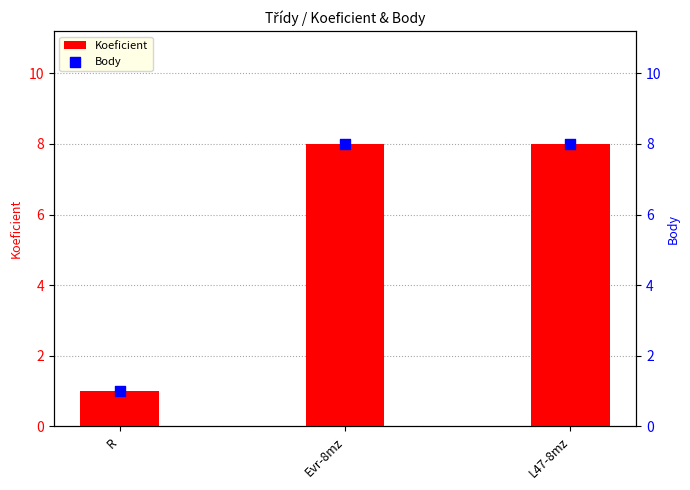

What are all the series names shown in the legend?

Koeficient, Body